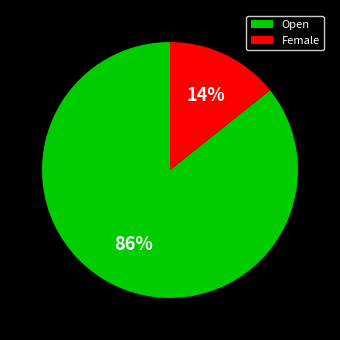

What is the ratio of the value at Female to the value at Open?

0.2